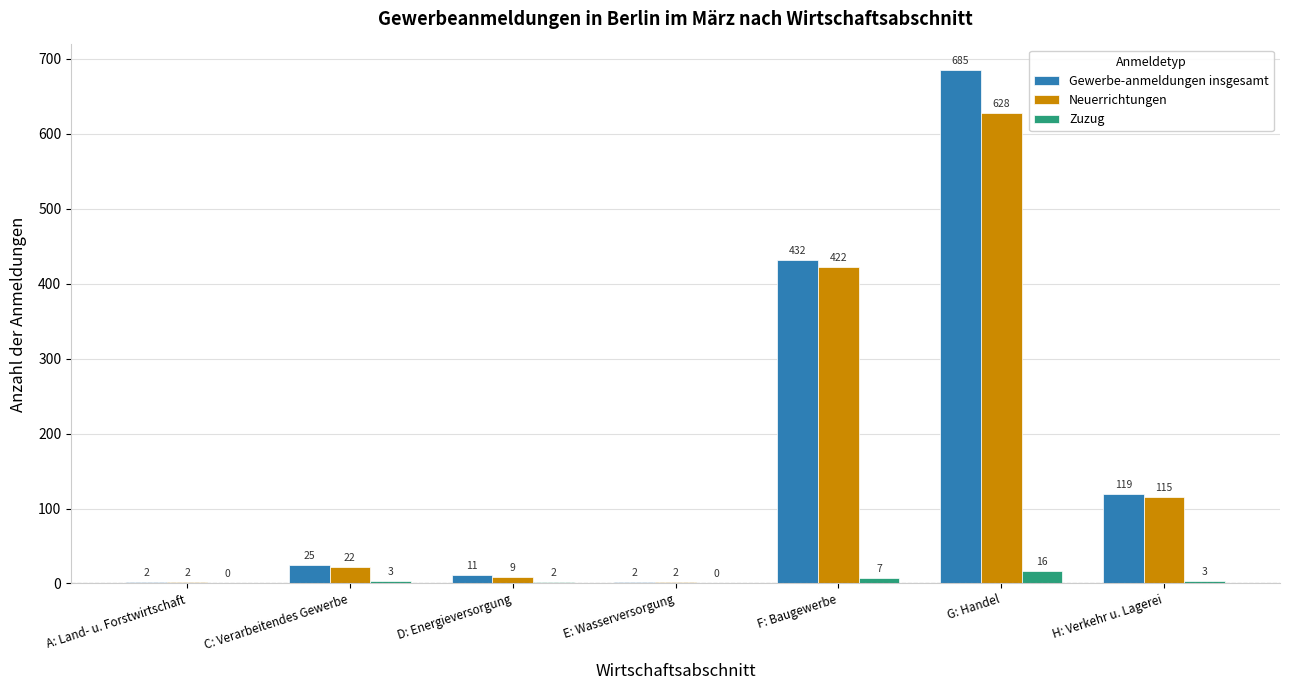

Which series has the largest total across all categories?

Gewerbe-anmeldungen insgesamt